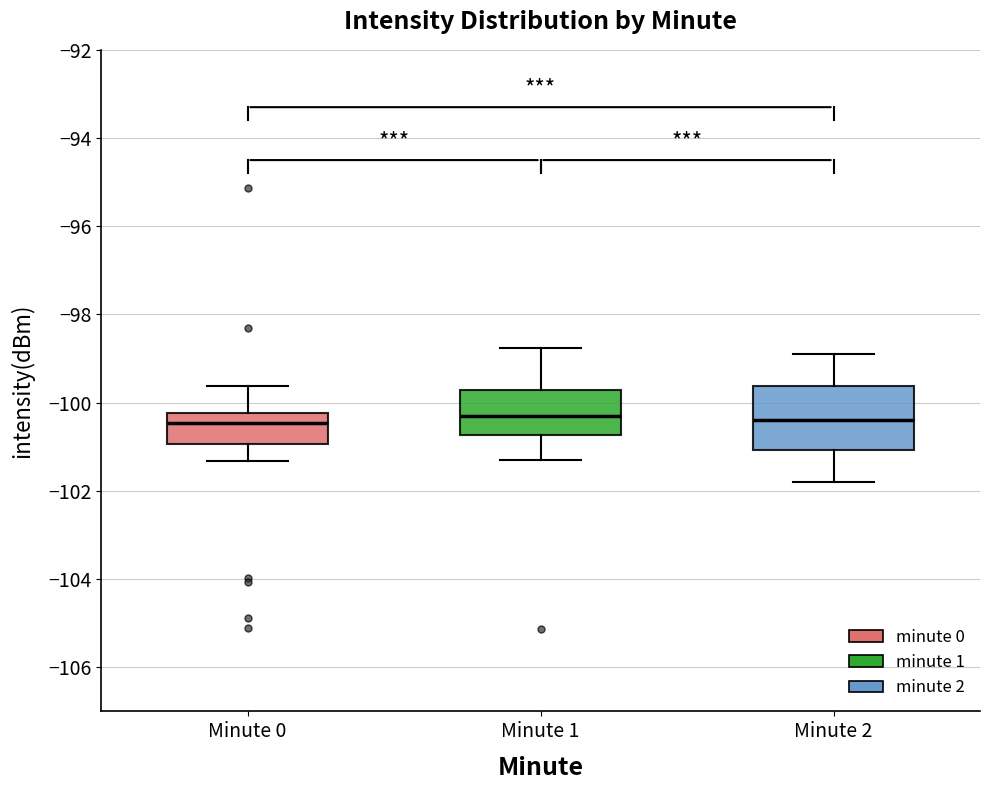

Comparing the boxes themselves (not the whiskers), which one is the tallest?

Minute 2